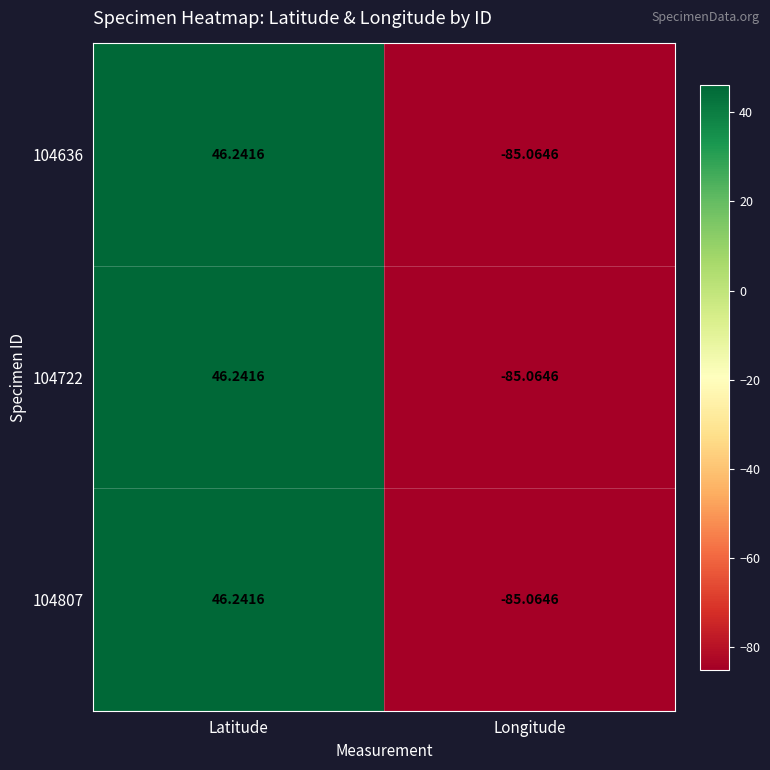

What is the maximum value shown in the chart?

46.2